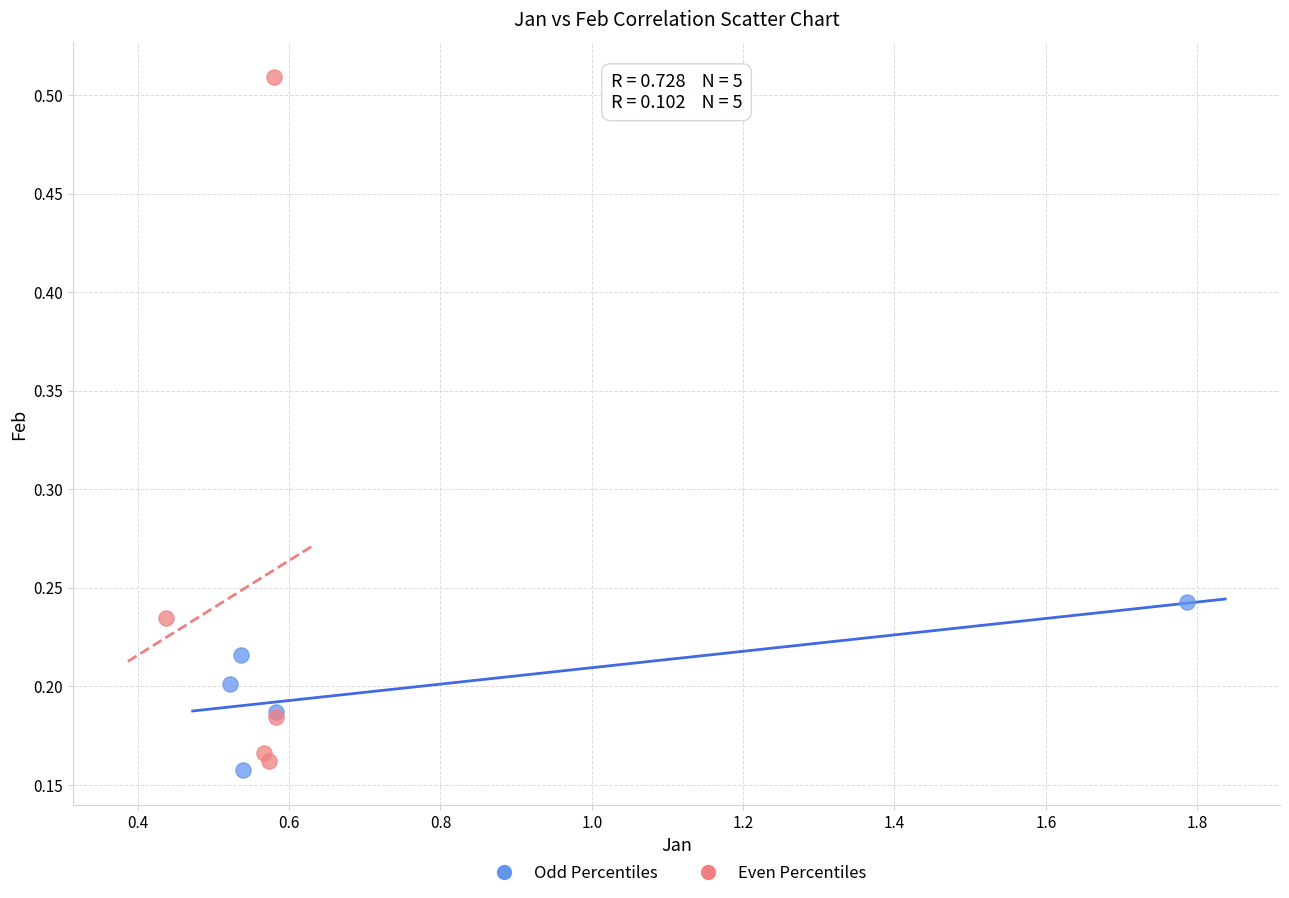

Which series contains the highest Y value?

Even Percentiles